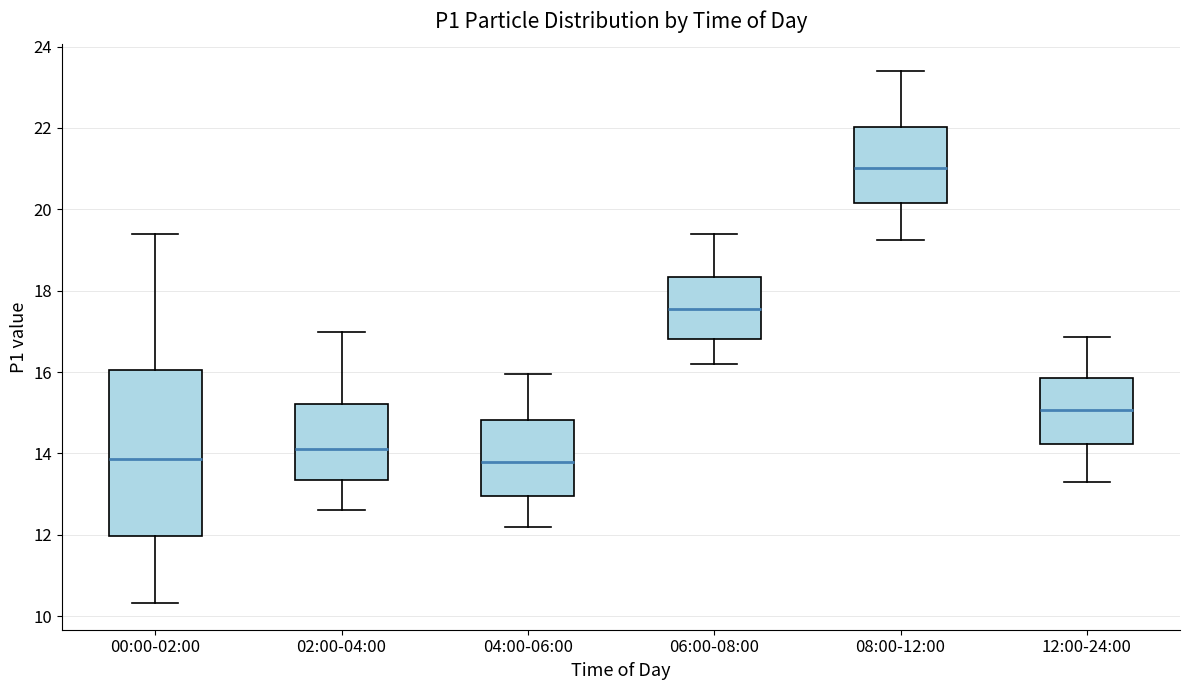

Reading left to right, read every box against the y-axis: the position of its median line, the range the box covers, and the ends of its whiskers. The values are not printed on the chart, so give them approximately, as read against the axis.

00:00-02:00: median 13.8, box 12.0 to 16.0, whiskers 10.4 to 19.4
02:00-04:00: median 14.2, box 13.4 to 15.2, whiskers 12.6 to 17.0
04:00-06:00: median 13.8, box 13.0 to 14.8, whiskers 12.2 to 16.0
06:00-08:00: median 17.6, box 16.8 to 18.4, whiskers 16.2 to 19.4
08:00-12:00: median 21.0, box 20.2 to 22.0, whiskers 19.2 to 23.4
12:00-24:00: median 15.0, box 14.2 to 15.8, whiskers 13.4 to 16.8